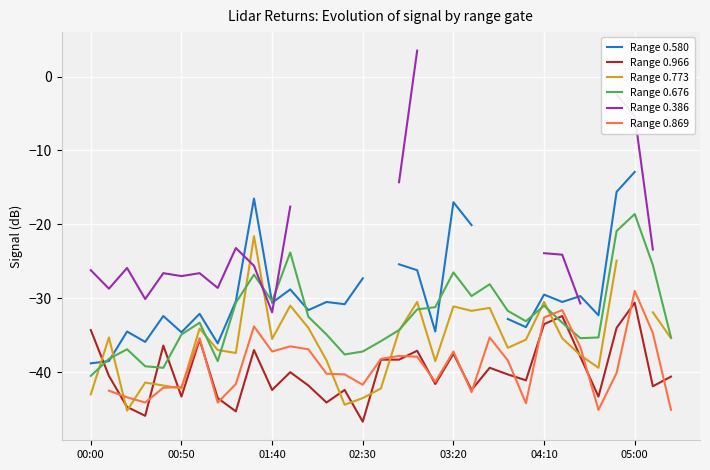

What is the greatest value displayed?

3.5